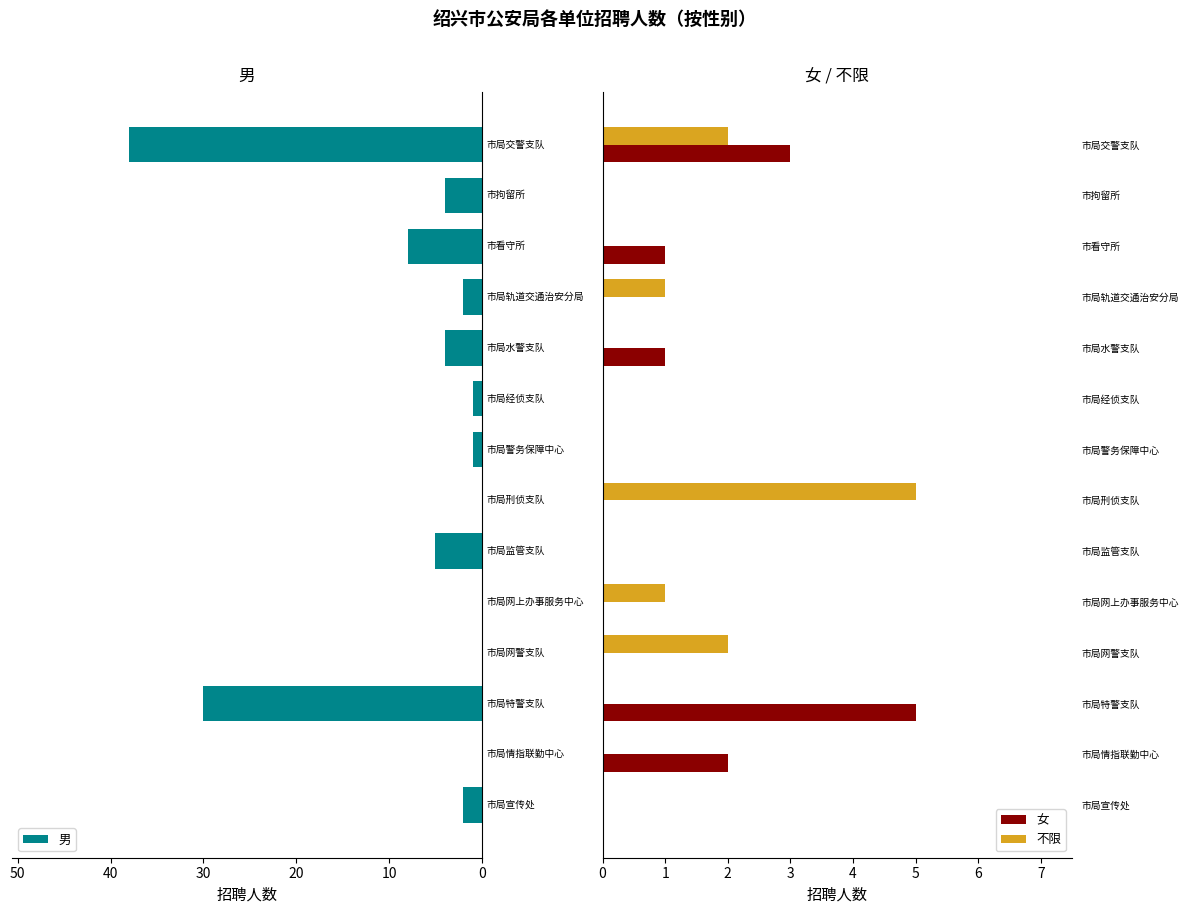

Reading right to left, list all the values displayed in this chart.

男: 38	4	8	2	4	1	1	0	5	0	0	30	0	2
女: 3	0	1	0	1	0	0	0	0	0	0	5	2	0
不限: 2	0	0	1	0	0	0	5	0	1	2	0	0	0